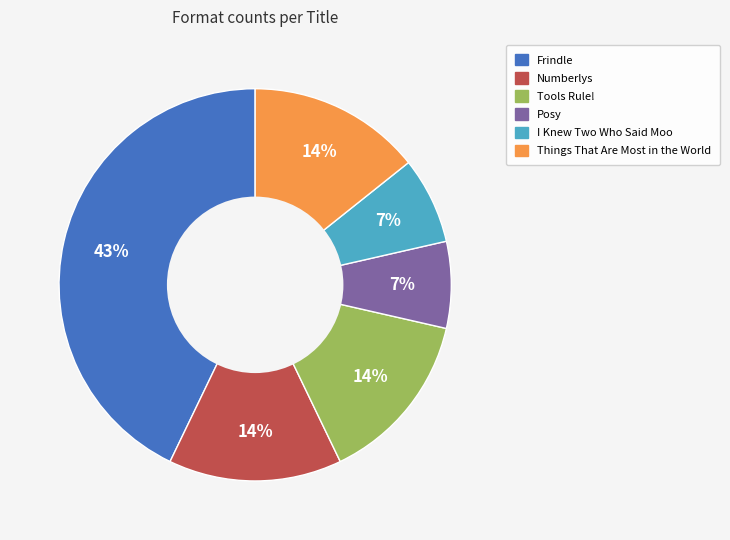

Do Tools Rule! and Things That Are Most in the World together represent more than half of the pie?

No